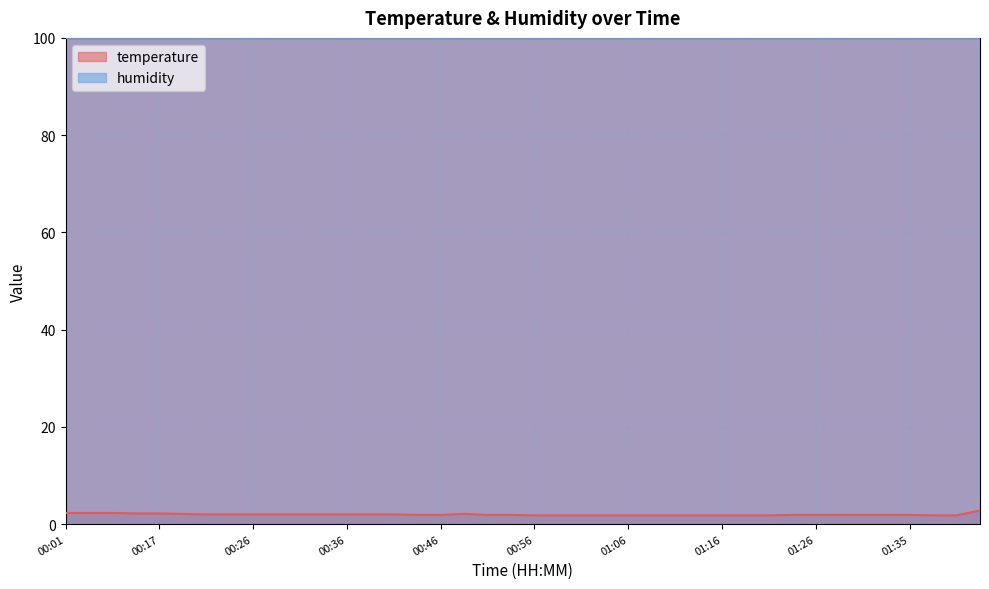

How many interior local peaks (higher than both neighbors) does the data have?

1